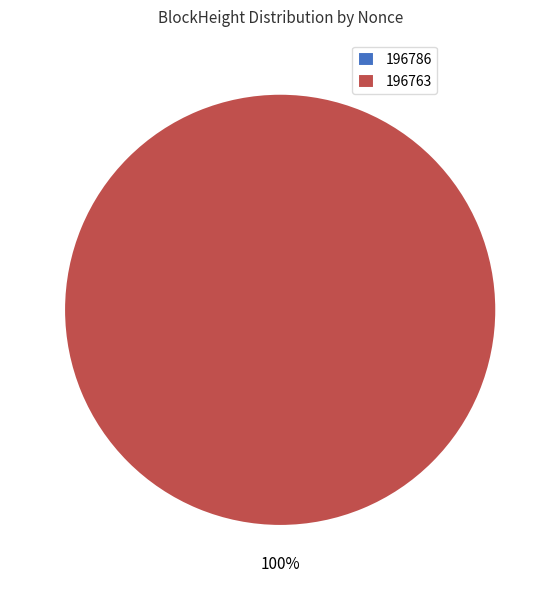

Count the number of slices in the pie.

2